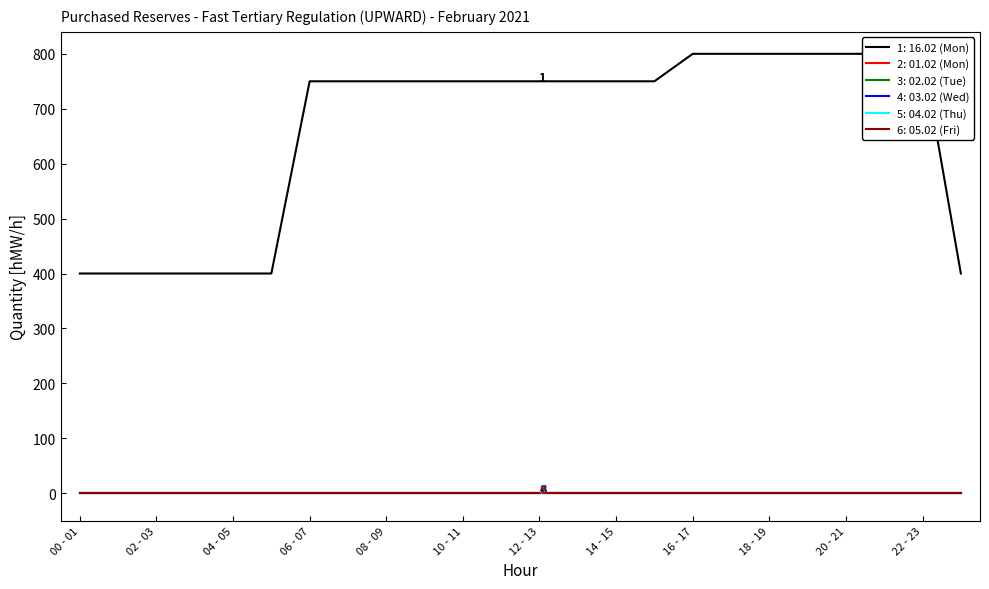

Which series has the largest range (max minus min)?

16.02 (Mon)